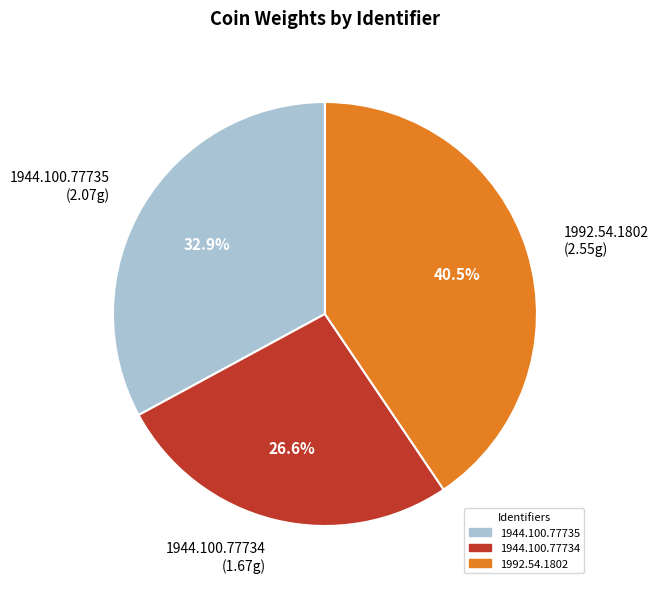

Rank the categories by value from highest to lowest.

1992.54.1802, 1944.100.77735, 1944.100.77734